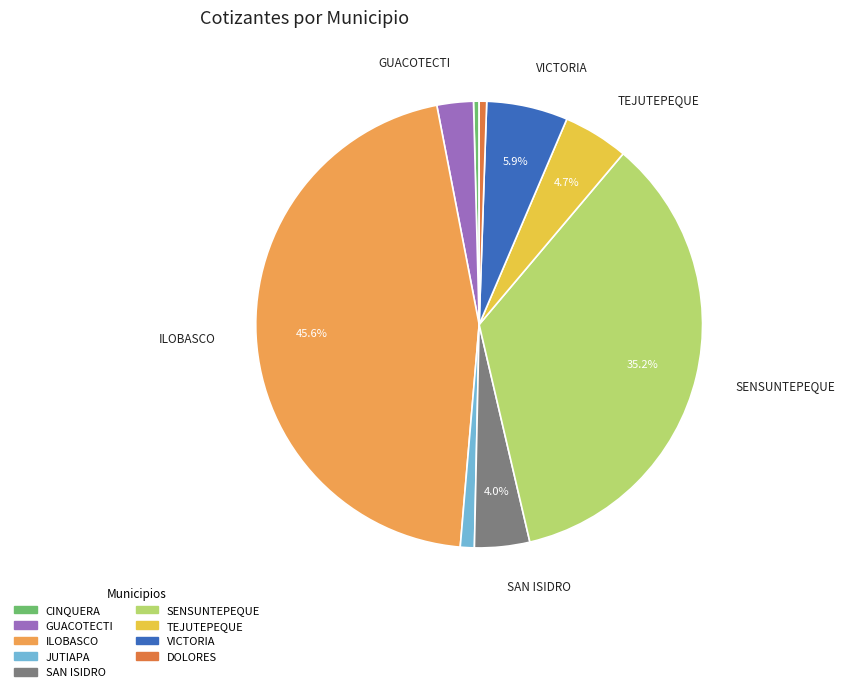

What is the ratio of the value at VICTORIA to the value at DOLORES?

10.9